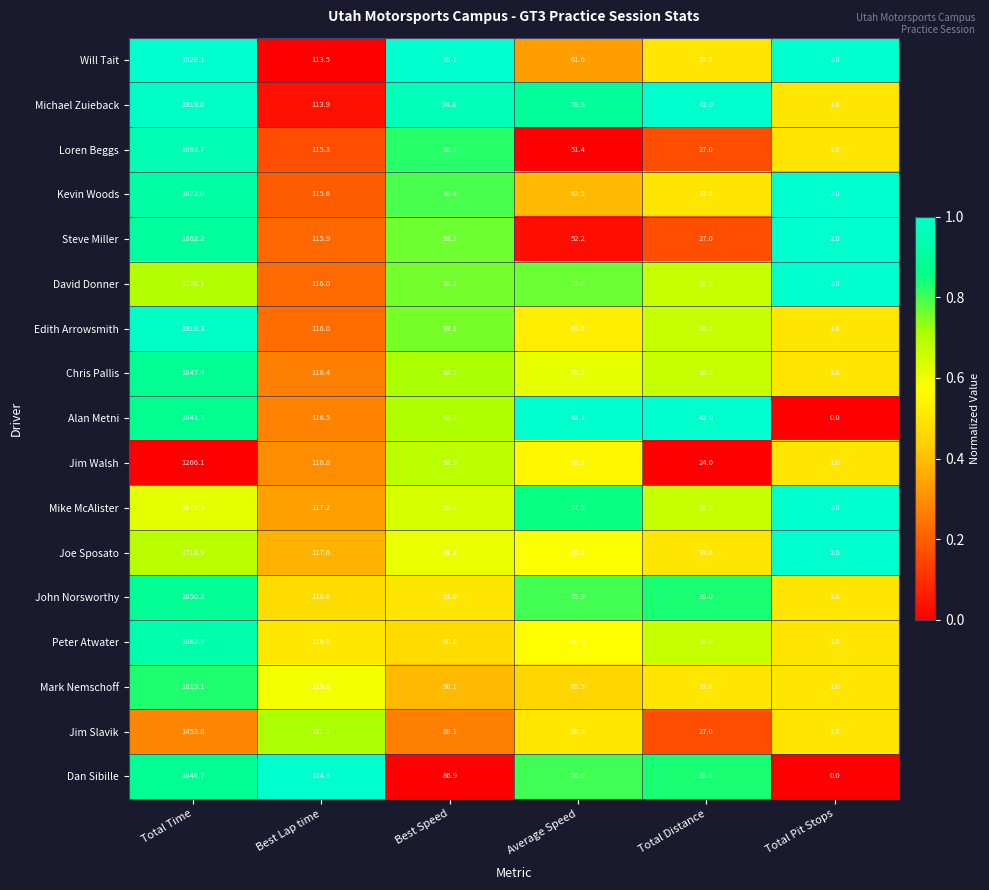

The value of Alan Metni at Total Time is 1841.3. True or false?

True